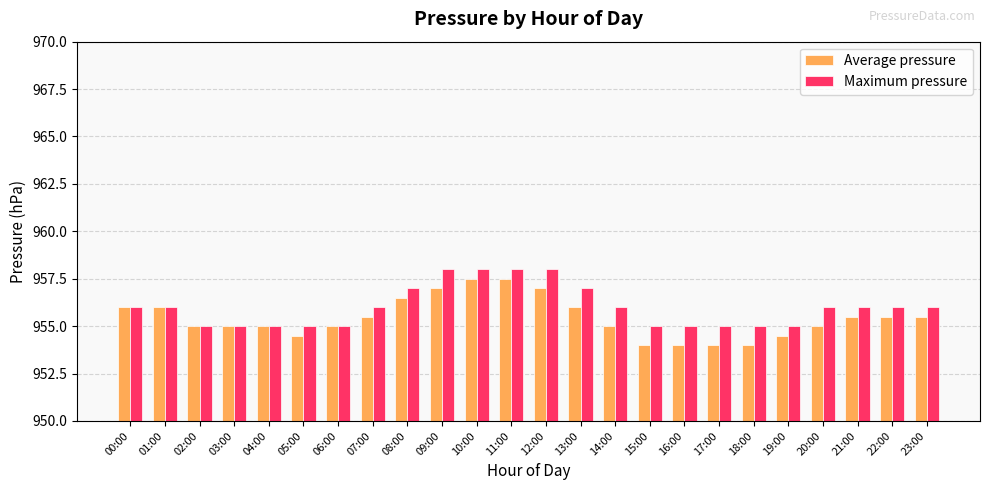

What is the minimum value for Average pressure?

954.0